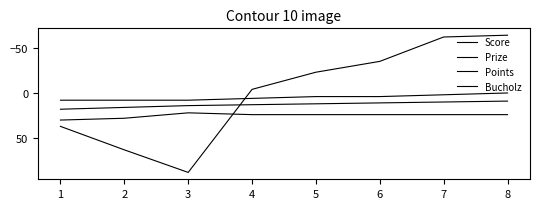

What is the value of the Prize point at the 1st from the left?

18